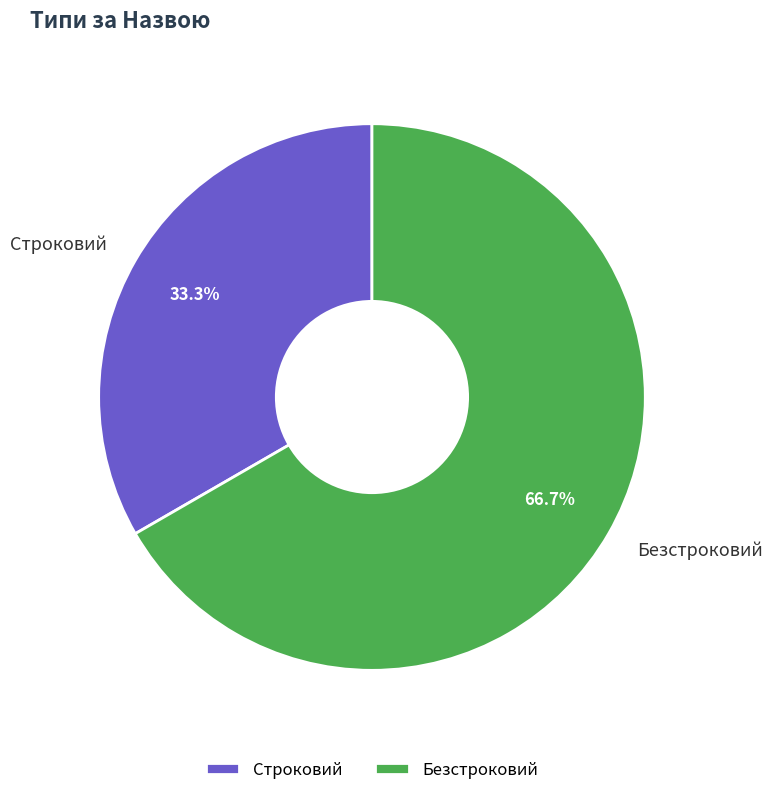

Rank the categories by value from highest to lowest.

Безстроковий, Строковий